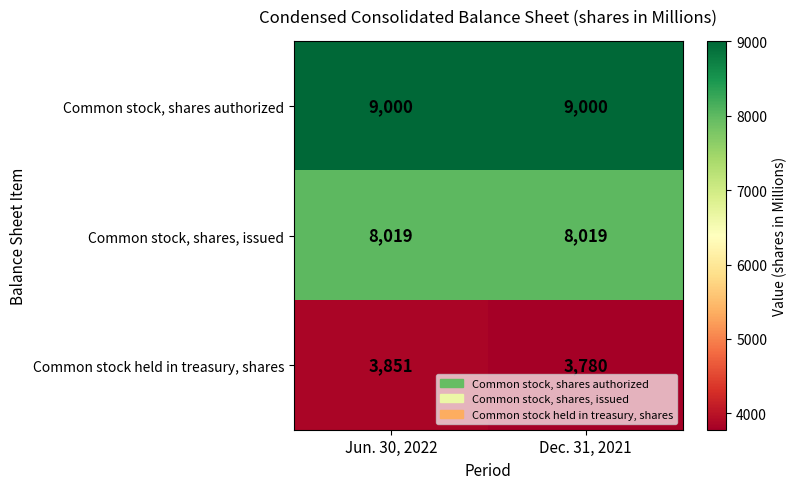

What is the spread (max minus min) of values at Dec. 31, 2021?

5220